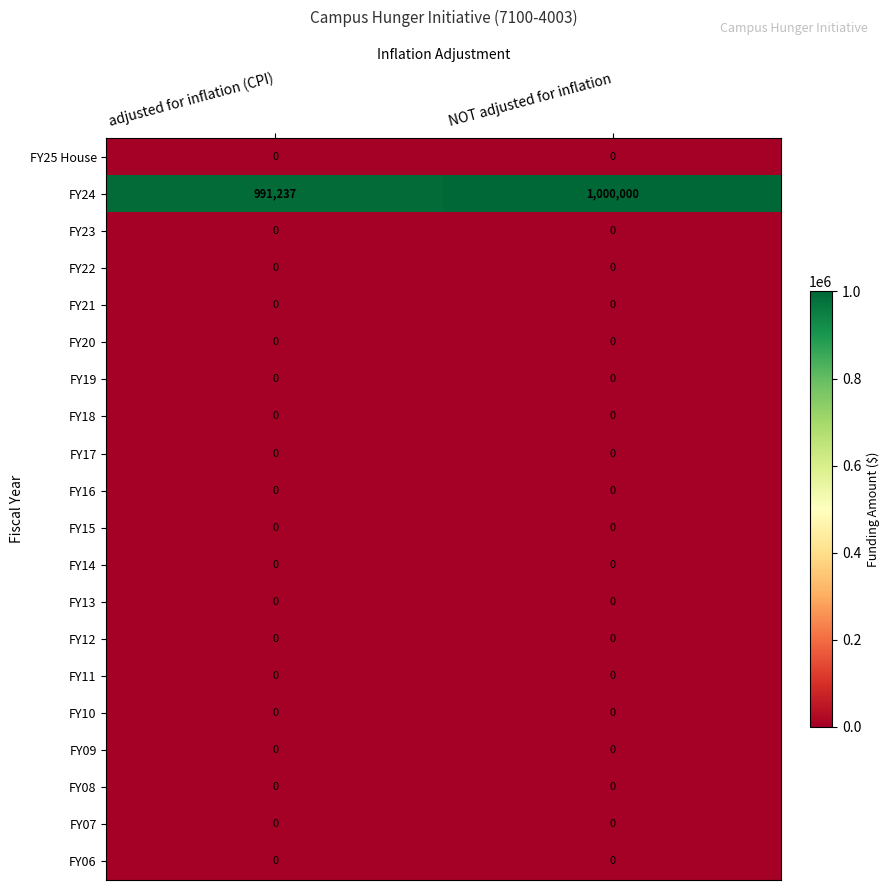

What is the total value across all series at NOT adjusted for inflation?

1000000